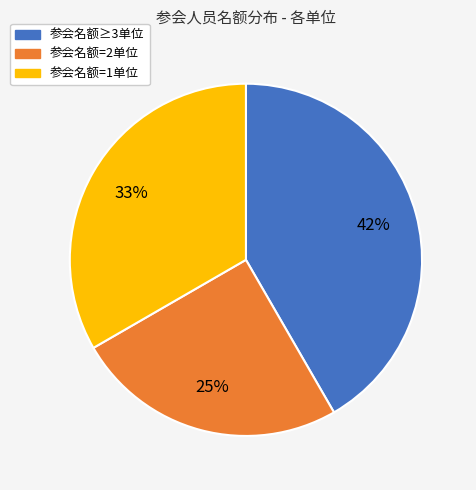

To the nearest percent, what is the average slice percentage?

33%